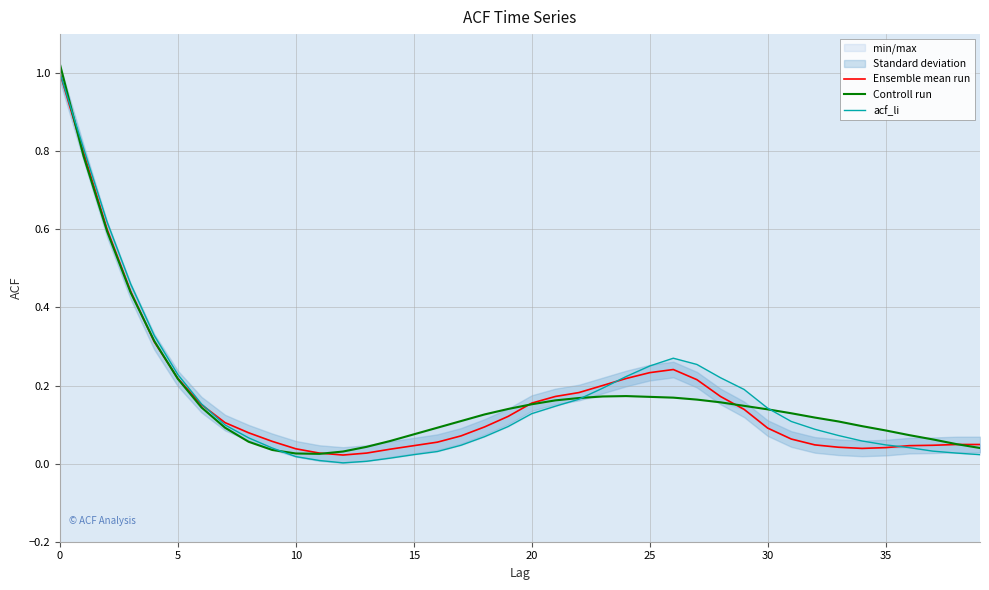

Reading left to right, transcribe all the data shown in this chart.

Ensemble mean run: 1.0	0.8	0.6	0.4	0.3	0.2	0.2	0.1	0.1	0.1	0.0	0.0	0.0	0.0	0.0	0.0	0.1	0.1	0.1	0.1	0.2	0.2	0.2	0.2	0.2	0.2	0.2	0.2	0.2	0.1	0.1	0.1	0.0	0.0	0.0	0.0	0.0	0.0	0.0	0.0
Controll run: 1.0	0.8	0.6	0.4	0.3	0.2	0.1	0.1	0.1	0.0	0.0	0.0	0.0	0.0	0.1	0.1	0.1	0.1	0.1	0.1	0.2	0.2	0.2	0.2	0.2	0.2	0.2	0.2	0.2	0.1	0.1	0.1	0.1	0.1	0.1	0.1	0.1	0.1	0.1	0.0
acf_li: 1.0	0.8	0.6	0.5	0.3	0.2	0.2	0.1	0.1	0.0	0.0	0.0	0.0	0.0	0.0	0.0	0.0	0.0	0.1	0.1	0.1	0.1	0.2	0.2	0.2	0.2	0.3	0.3	0.2	0.2	0.1	0.1	0.1	0.1	0.1	0.0	0.0	0.0	0.0	0.0